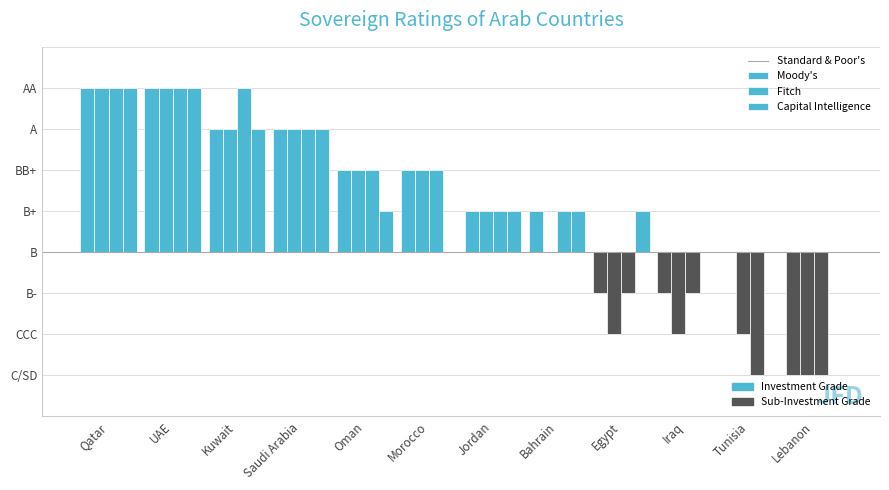

Are the bars horizontal?

No